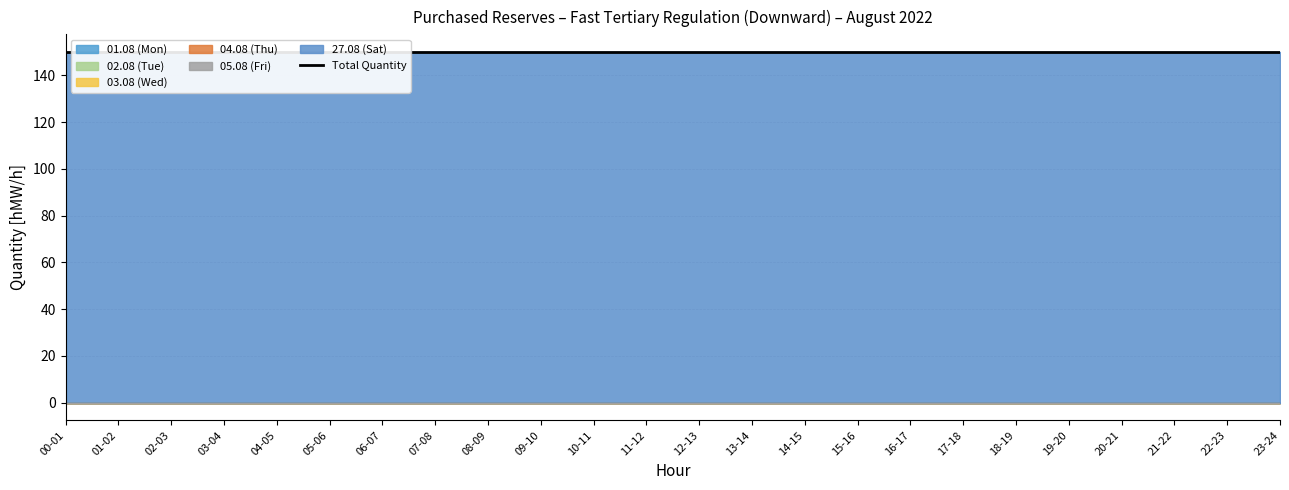

List the series in order of their peak value, lowest first.

01.08 (Mon), 02.08 (Tue), 03.08 (Wed), 04.08 (Thu), 05.08 (Fri), 27.08 (Sat)